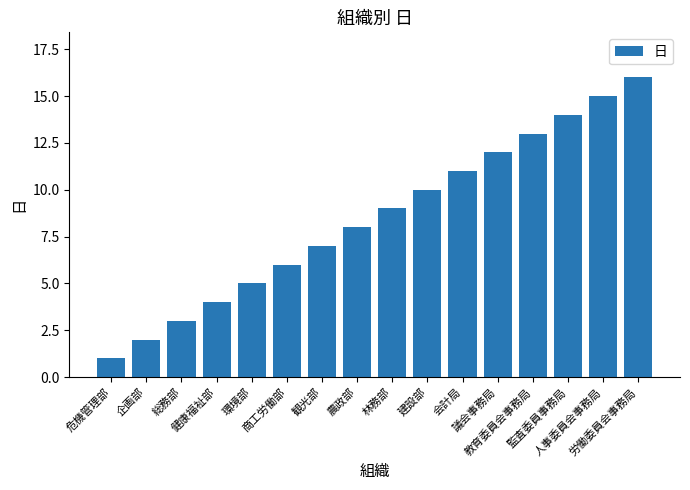

Approximately how many times larger is the value at 教育委員会事務局 compared to 労働委員会事務局?

0.8